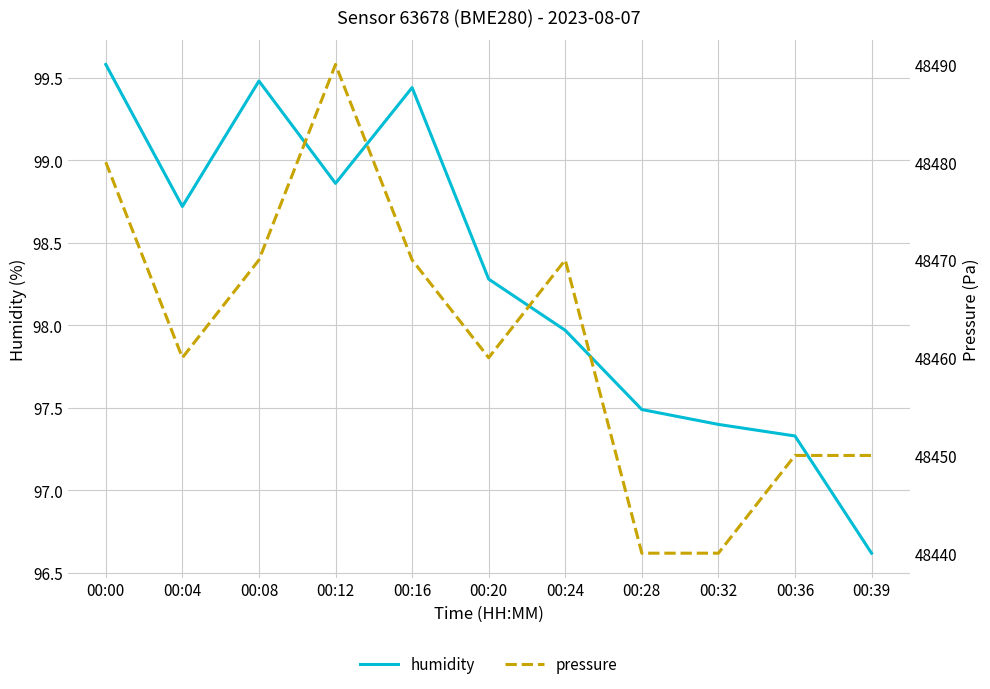

Which series has the widest spread of values?

pressure